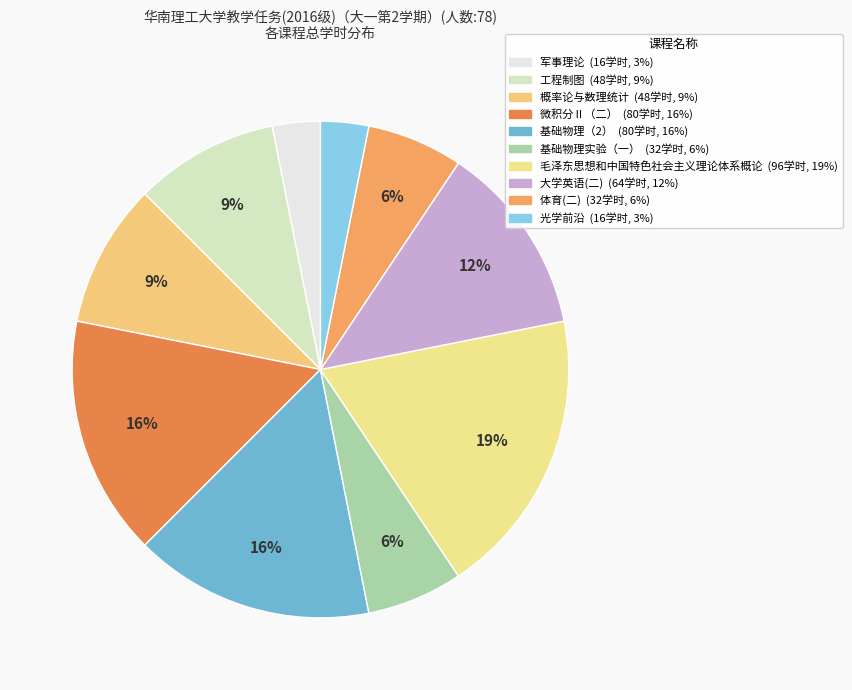

What is the change in value from 军事理论 to 工程制图?

+32